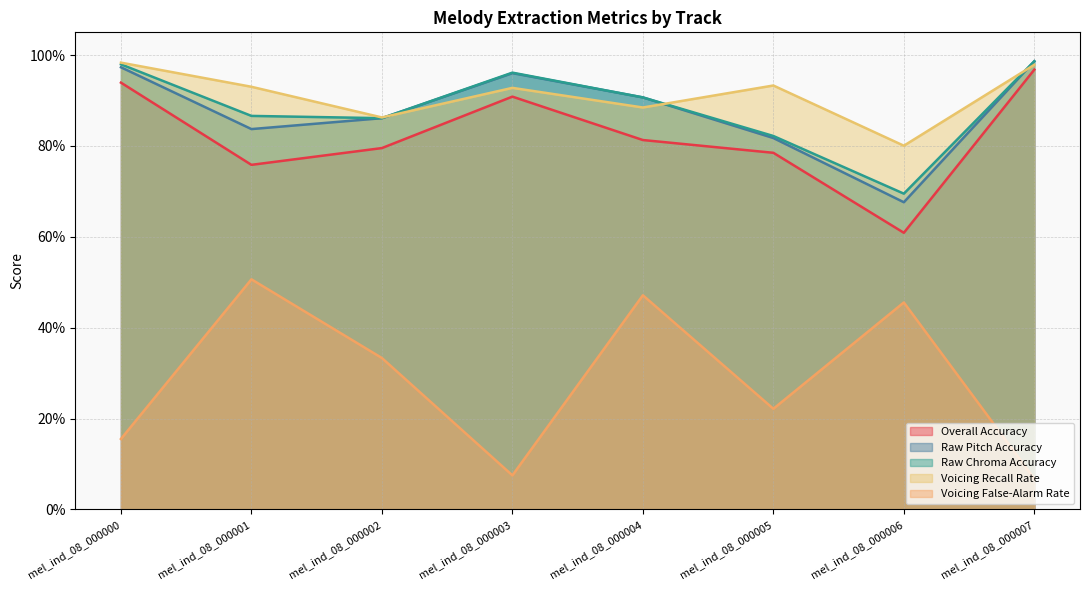

Reading left to right, list all the values displayed in this chart.

Overall Accuracy: 0.9	0.8	0.8	0.9	0.8	0.8	0.6	1.0
Raw Pitch Accuracy: 1.0	0.8	0.9	1.0	0.9	0.8	0.7	1.0
Raw Chroma Accuracy: 1.0	0.9	0.9	1.0	0.9	0.8	0.7	1.0
Voicing Recall Rate: 1.0	0.9	0.9	0.9	0.9	0.9	0.8	1.0
Voicing False-Alarm Rate: 0.2	0.5	0.3	0.1	0.5	0.2	0.5	0.1